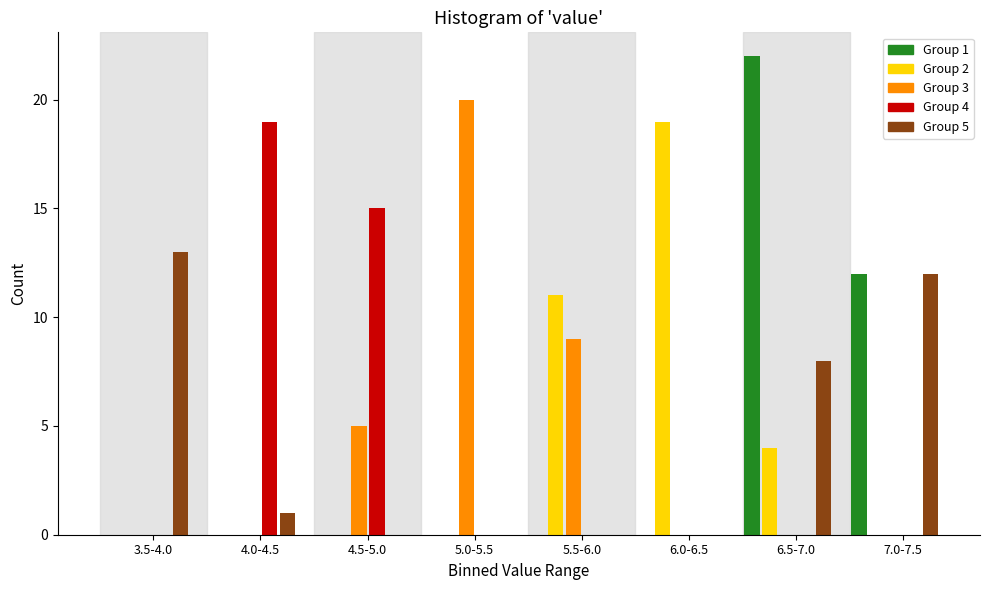

At which category is the sum across all series the highest?

6.5-7.0